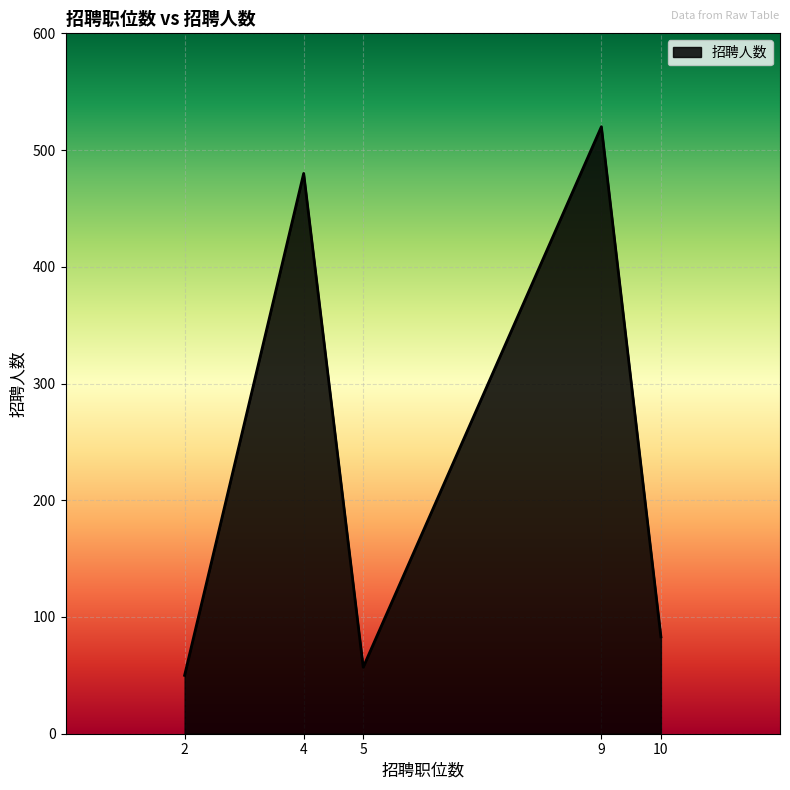

What value does the data have at 10, to the nearest 10?

80